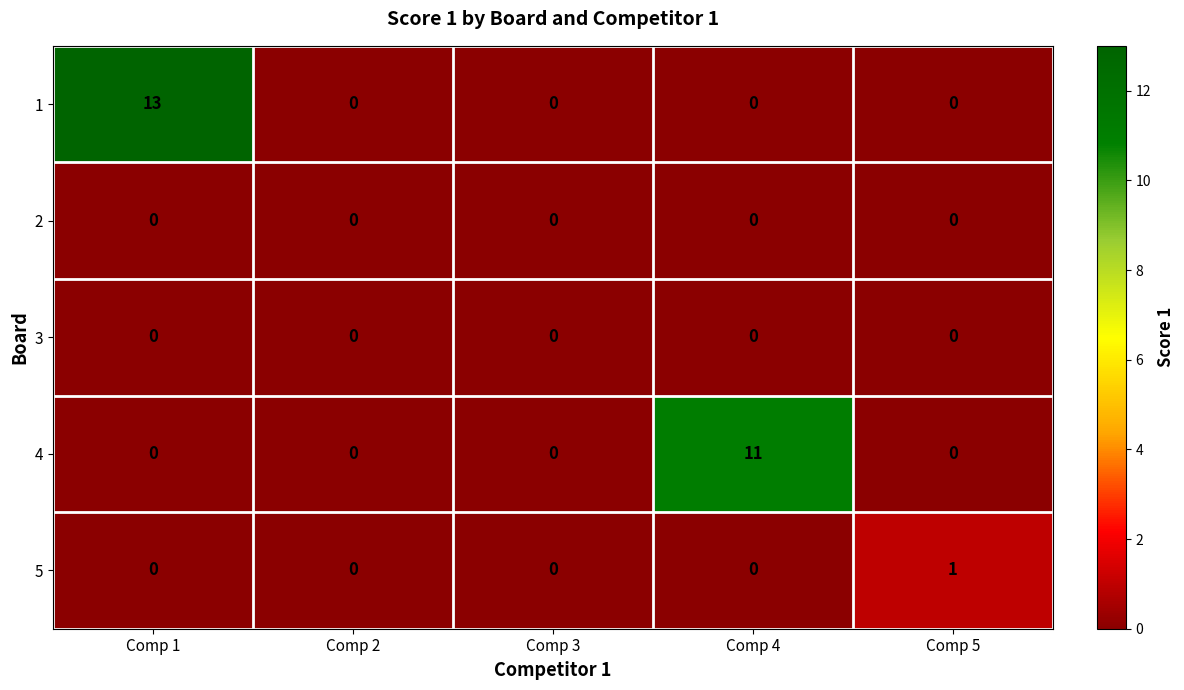

The value of 2 at Comp 2 is 0. True or false?

True